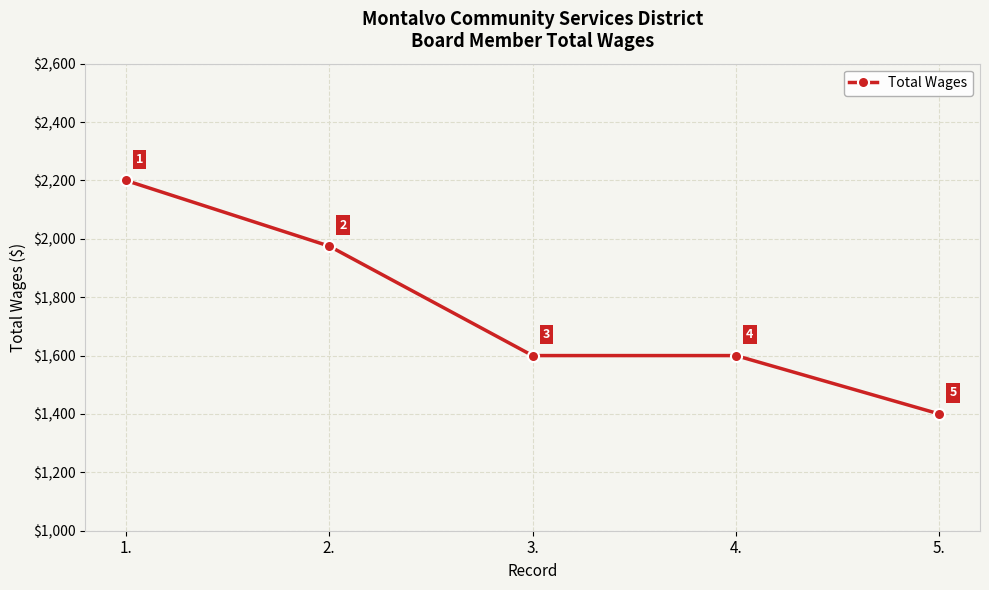

Which category has the lowest value across all series?

5.